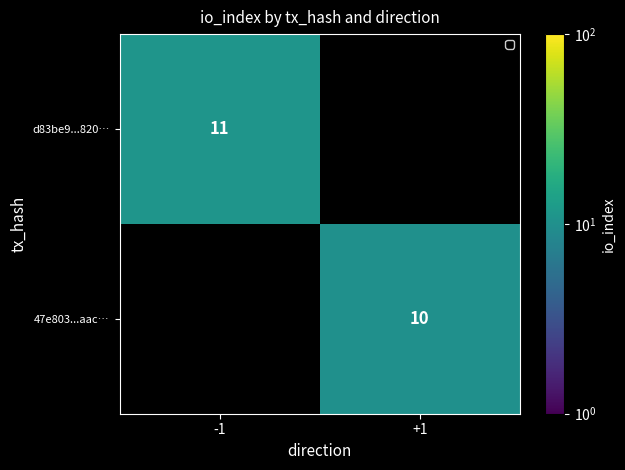

At how many categories does at least one series exceed 10?

1